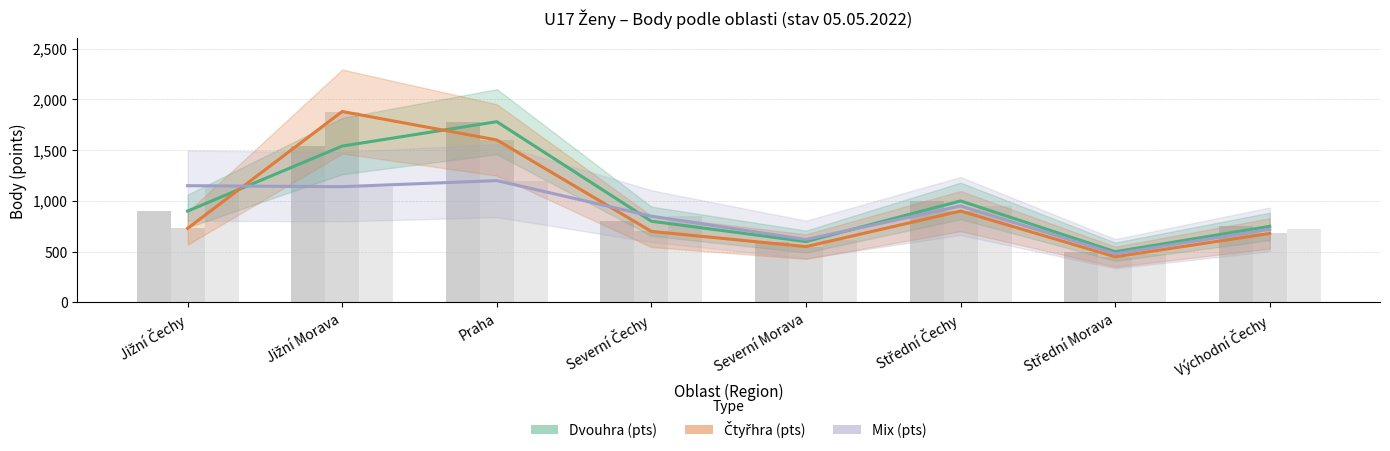

What is the sum of the Dvouhra (pts) values at Praha and Střední Čechy?

2780